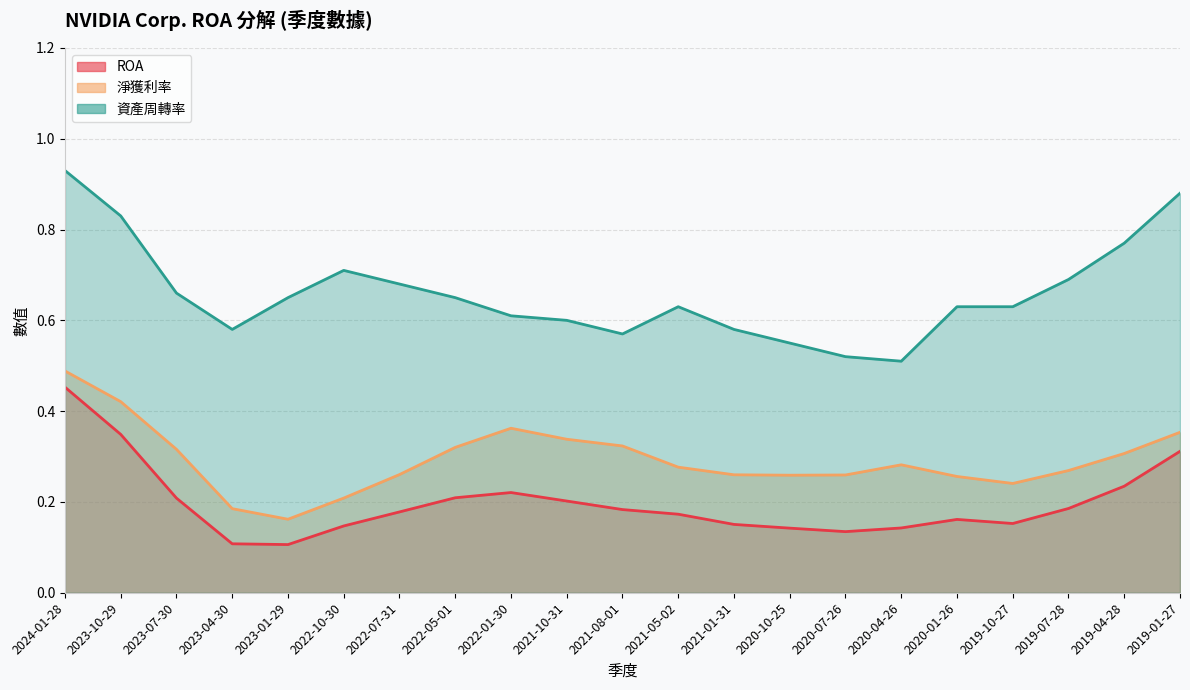

True or false: 淨獲利率 has a value of 0.2 at 2019-10-27.

True